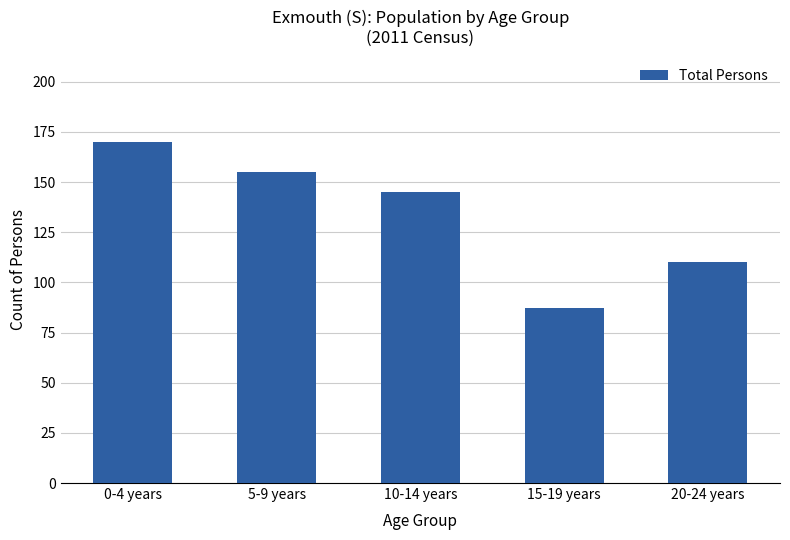

What position from the left is 20-24 years?

5